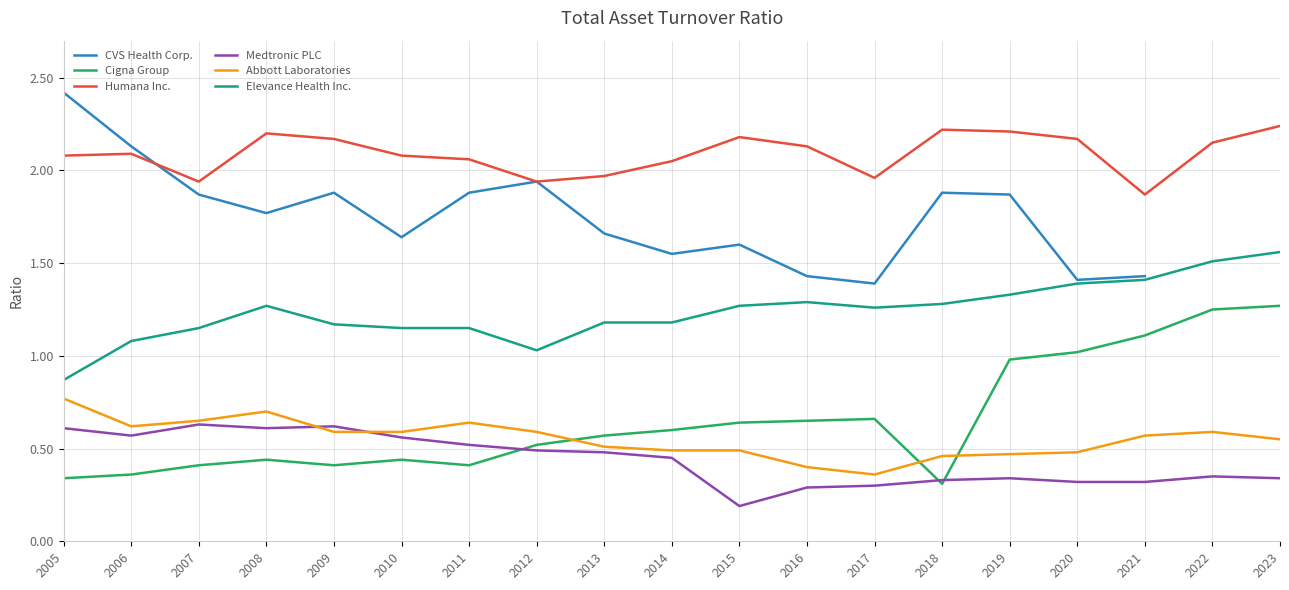

At which category does Medtronic PLC reach its first local peak?

2007